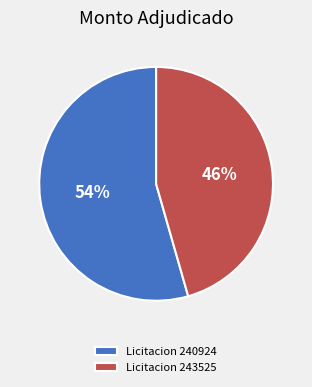

How many slices are in this pie chart?

2